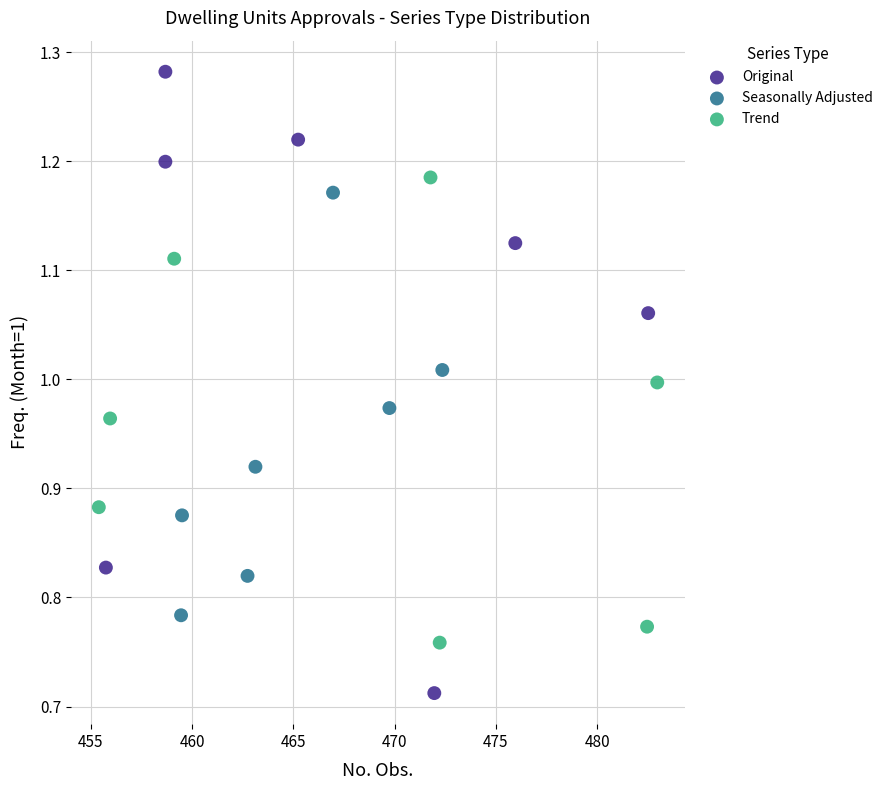

Which series contains the lowest Y value?

Original